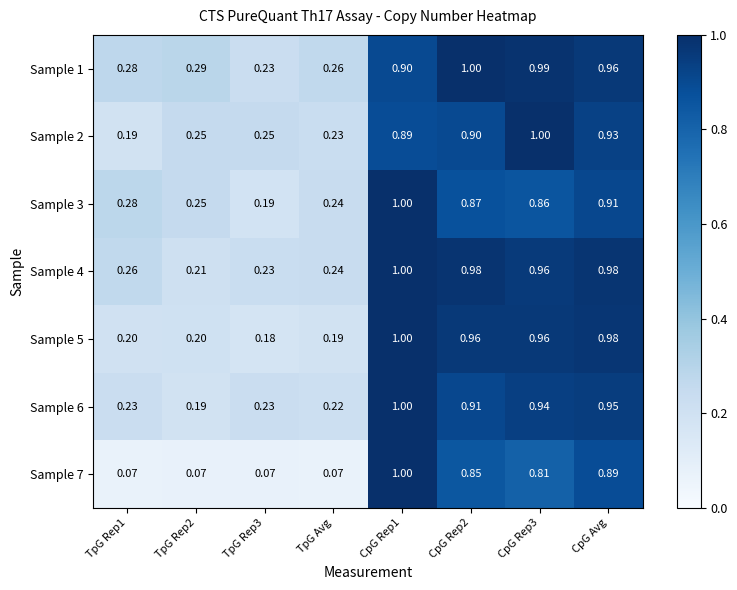

Is the value of Sample 4 at CpG Avg greater than the value of Sample 7 at CpG Rep1?

No